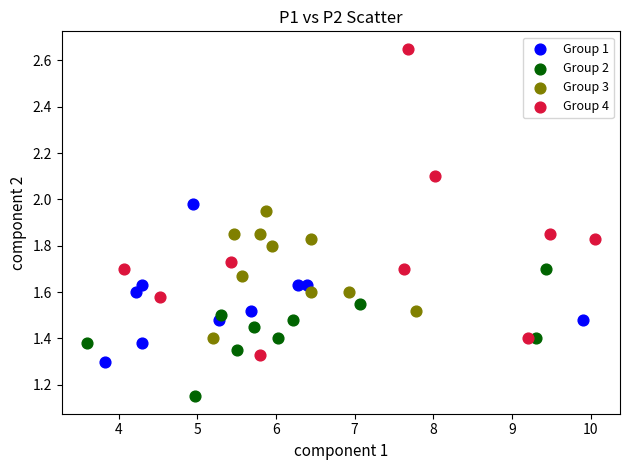

Which series reaches the maximum Y coordinate?

Group 4